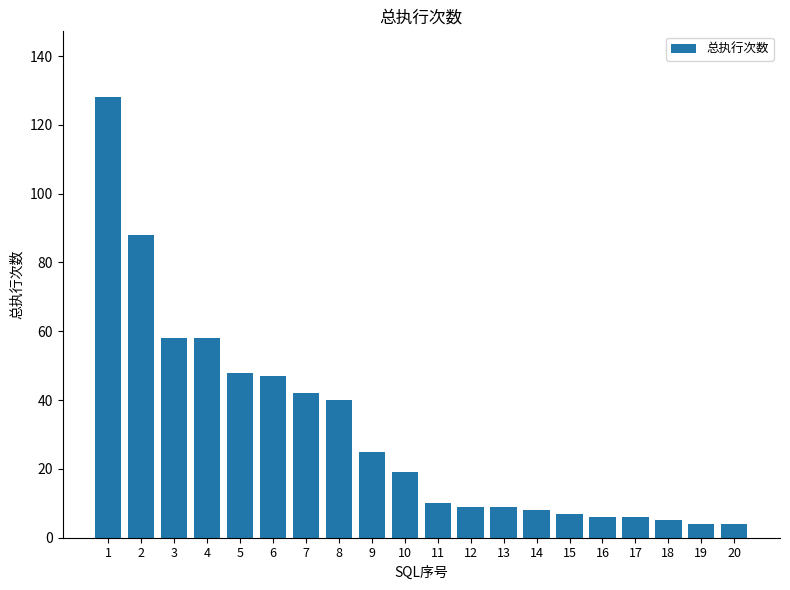

Reading left to right, what are all the values shown in this chart?

128	88	58	58	48	47	42	40	25	19	10	9	9	8	7	6	6	5	4	4